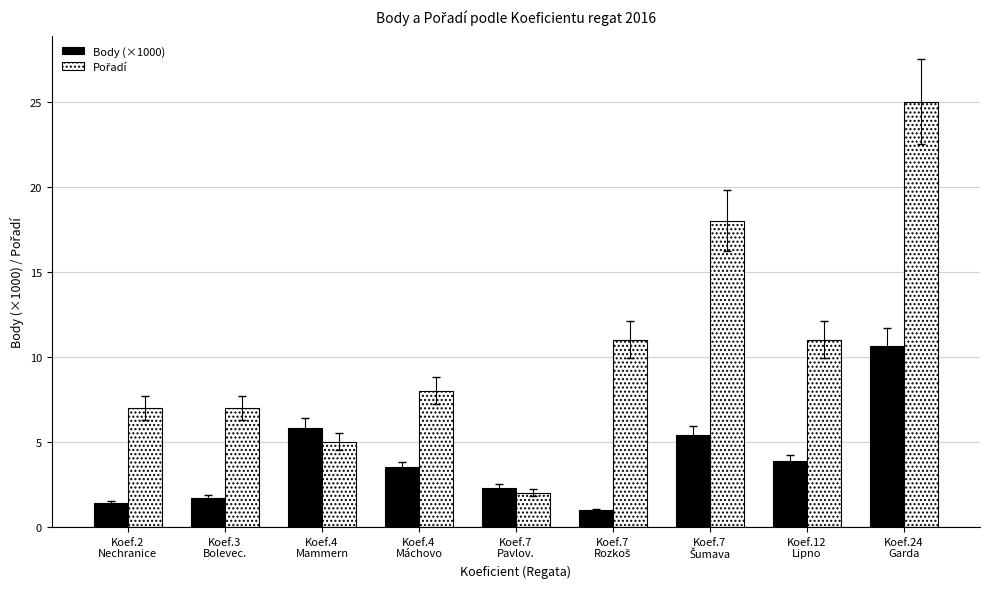

What is the difference between the maximum and minimum values in the Body (×1000) series?

9.7